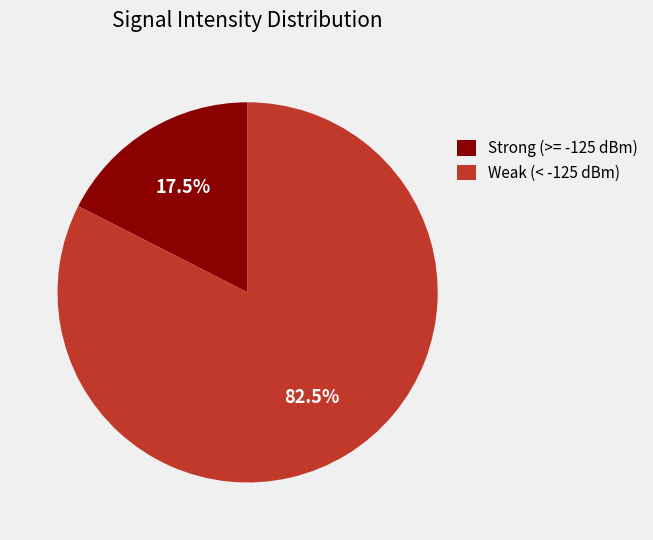

Which slice is the largest?

Weak (< -125 dBm)